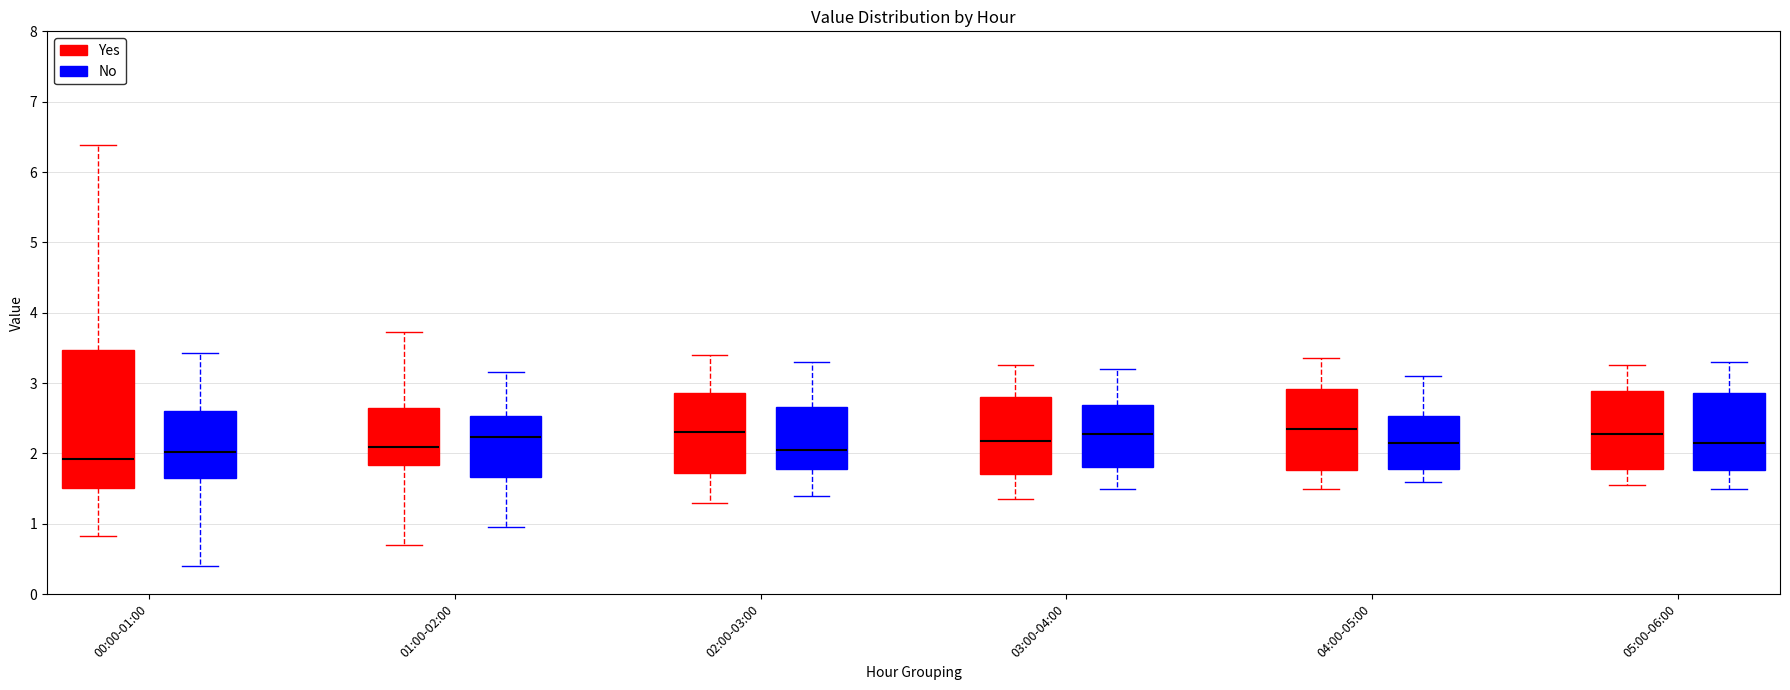

Reading left to right, read every box against the y-axis: the position of its median line, the range the box covers, and the ends of its whiskers. The values are not printed on the chart, so give them approximately, as read against the axis.

00:00-01:00 (Yes): median 1.9, box 1.5 to 3.5, whiskers 0.8 to 6.4
00:00-01:00 (No): median 2.0, box 1.7 to 2.6, whiskers 0.4 to 3.4
01:00-02:00 (Yes): median 2.1, box 1.8 to 2.6, whiskers 0.7 to 3.7
01:00-02:00 (No): median 2.2, box 1.7 to 2.5, whiskers 1.0 to 3.2
02:00-03:00 (Yes): median 2.3, box 1.7 to 2.9, whiskers 1.3 to 3.4
02:00-03:00 (No): median 2.1, box 1.8 to 2.7, whiskers 1.4 to 3.3
03:00-04:00 (Yes): median 2.2, box 1.7 to 2.8, whiskers 1.4 to 3.3
03:00-04:00 (No): median 2.3, box 1.8 to 2.7, whiskers 1.5 to 3.2
04:00-05:00 (Yes): median 2.4, box 1.8 to 2.9, whiskers 1.5 to 3.4
04:00-05:00 (No): median 2.2, box 1.8 to 2.5, whiskers 1.6 to 3.1
05:00-06:00 (Yes): median 2.3, box 1.8 to 2.9, whiskers 1.6 to 3.3
05:00-06:00 (No): median 2.2, box 1.8 to 2.9, whiskers 1.5 to 3.3